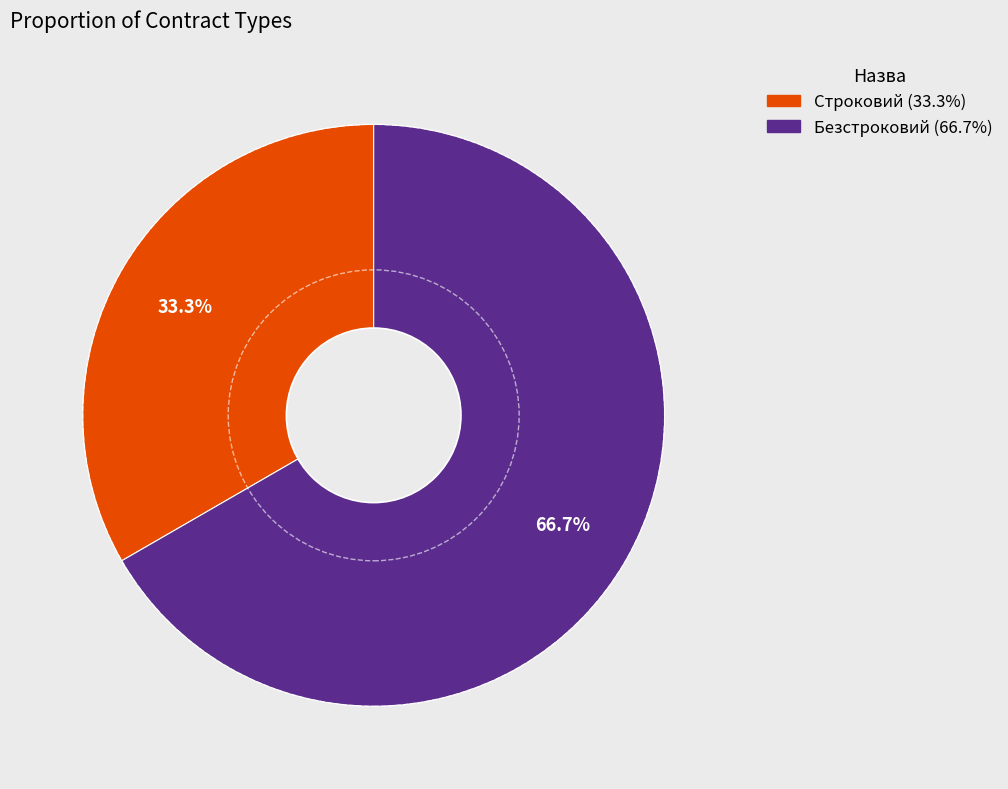

The Безстроковий slice represents 67% of the pie. True or false?

True